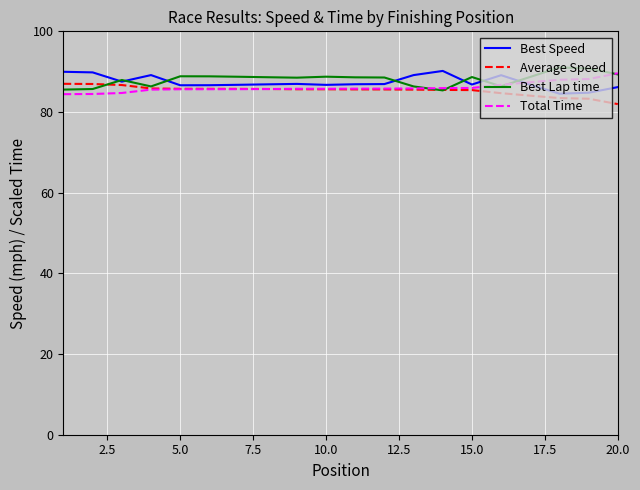

What is the smallest value displayed?

82.0